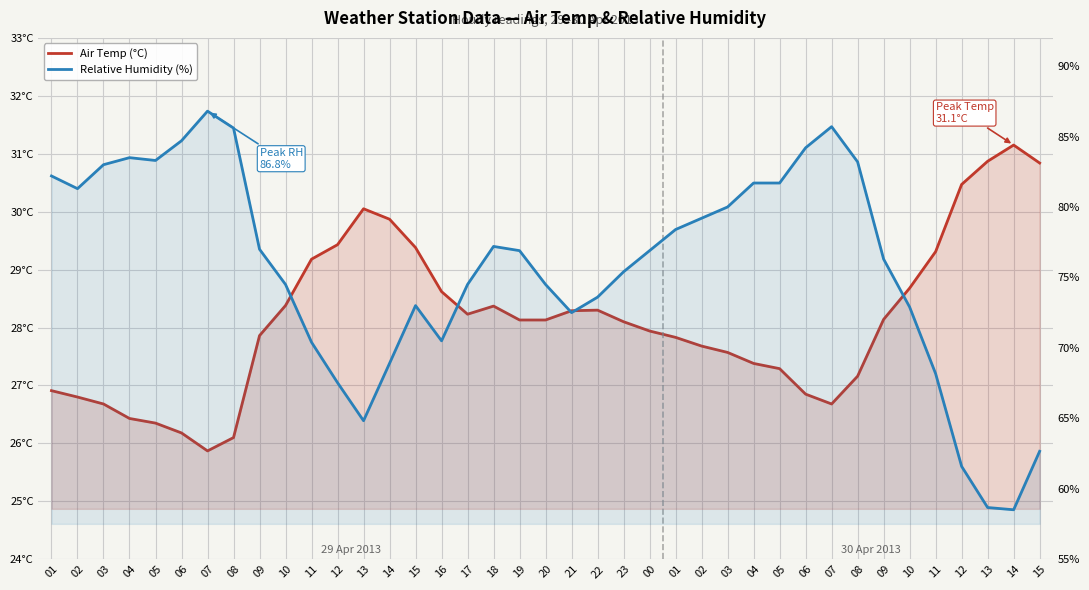

At which category is the sum across all series the highest?

07